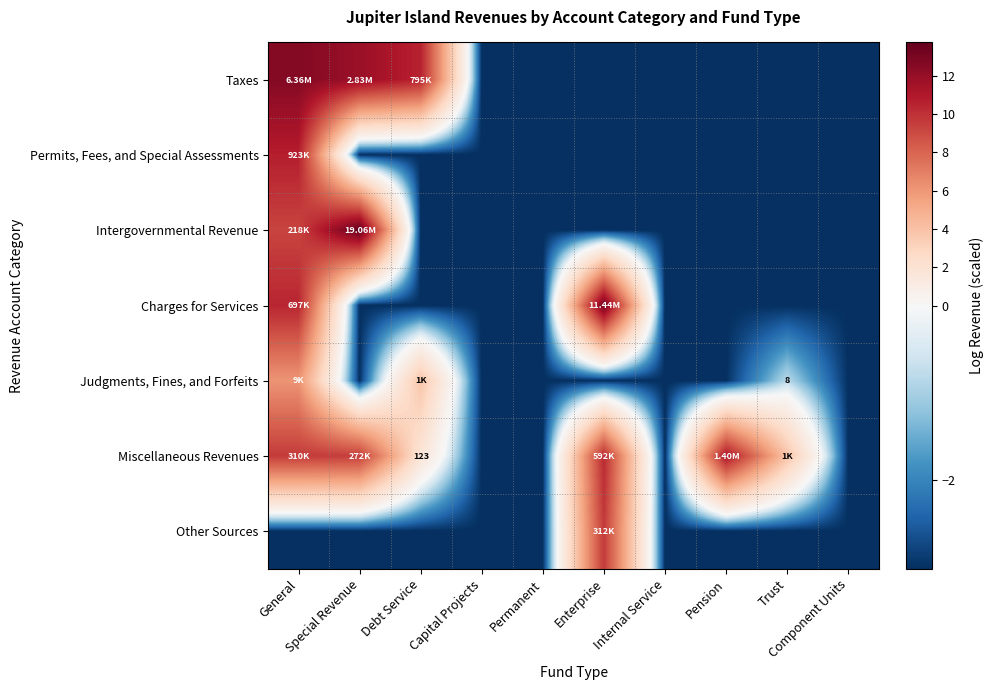

True or false: Miscellaneous Revenues has a value of 2.3 at Special Revenue.

False